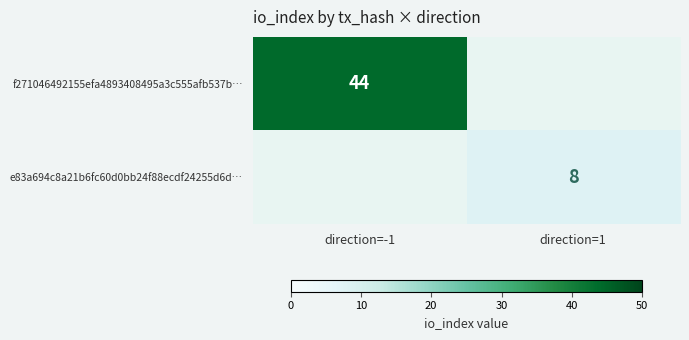

How many distinct data groups are displayed?

2